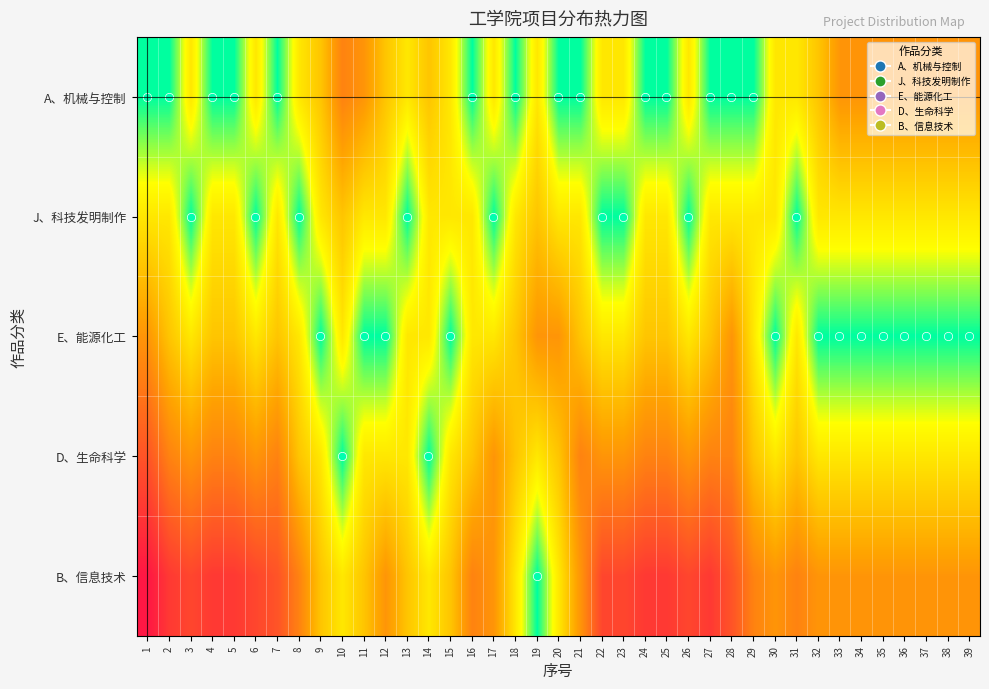

Reading right to left, transcribe all the data shown in this chart.

A、机械与控制: 39=0.6	38=0.6	37=0.6	36=0.6	35=0.6	34=0.6	33=0.6	32=0.4	31=0.3	30=0.3	29=0.0	28=0.0	27=0.0	26=0.3	25=0.0	24=0.0	23=0.3	22=0.3	21=0.0	20=0.0	19=0.3	18=0.0	17=0.3	16=0.0	15=0.3	14=0.4	13=0.3	12=0.4	11=0.6	10=0.6	9=0.4	8=0.3	7=0.0	6=0.3	5=0.0	4=0.0	3=0.3	2=0.0	1=0.0
J、科技发明制作: 39=0.3	38=0.3	37=0.3	36=0.3	35=0.3	34=0.3	33=0.3	32=0.3	31=0.0	30=0.3	29=0.3	28=0.3	27=0.3	26=0.0	25=0.3	24=0.3	23=0.0	22=0.0	21=0.3	20=0.3	19=0.4	18=0.3	17=0.0	16=0.3	15=0.3	14=0.3	13=0.0	12=0.3	11=0.3	10=0.4	9=0.3	8=0.0	7=0.3	6=0.0	5=0.3	4=0.3	3=0.0	2=0.3	1=0.3
E、能源化工: 39=0.0	38=0.0	37=0.0	36=0.0	35=0.0	34=0.0	33=0.0	32=0.0	31=0.3	30=0.0	29=0.3	28=0.6	27=0.4	26=0.3	25=0.4	24=0.4	23=0.3	22=0.3	21=0.4	20=0.6	19=0.6	18=0.4	17=0.3	16=0.3	15=0.0	14=0.3	13=0.3	12=0.0	11=0.0	10=0.3	9=0.0	8=0.3	7=0.4	6=0.3	5=0.4	4=0.4	3=0.3	2=0.4	1=0.6
D、生命科学: 39=0.3	38=0.3	37=0.3	36=0.3	35=0.3	34=0.3	33=0.3	32=0.3	31=0.4	30=0.3	29=0.4	28=0.6	27=0.6	26=0.6	25=0.6	24=0.6	23=0.6	22=0.6	21=0.6	20=0.4	19=0.3	18=0.4	17=0.6	16=0.4	15=0.3	14=0.0	13=0.3	12=0.3	11=0.3	10=0.0	9=0.3	8=0.4	7=0.6	6=0.6	5=0.6	4=0.6	3=0.6	2=0.6	1=0.8
B、信息技术: 39=0.6	38=0.6	37=0.6	36=0.6	35=0.6	34=0.6	33=0.6	32=0.6	31=0.6	30=0.6	29=0.6	28=0.8	27=0.9	26=0.8	25=0.9	24=0.9	23=0.8	22=0.8	21=0.6	20=0.3	19=0.0	18=0.3	17=0.6	16=0.6	15=0.4	14=0.3	13=0.4	12=0.6	11=0.4	10=0.3	9=0.4	8=0.6	7=0.8	6=0.8	5=0.9	4=0.9	3=0.8	2=0.9	1=1.0